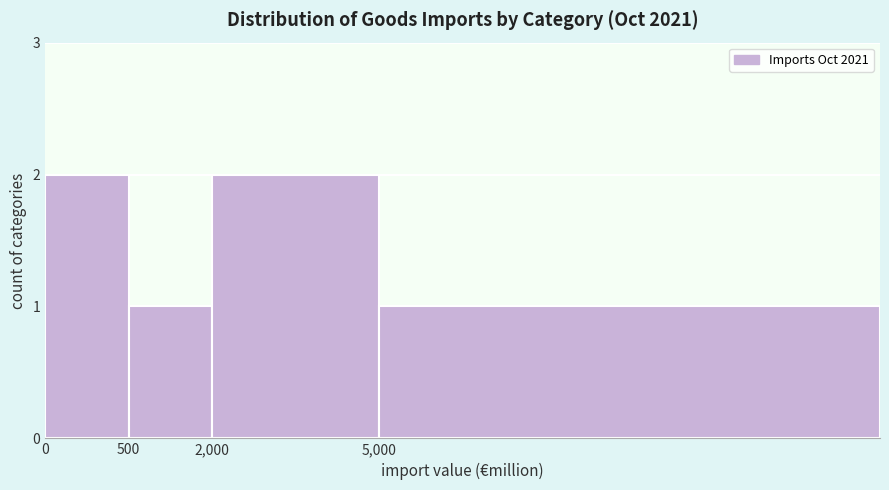

Reading left to right, transcribe all the data shown in this chart.

2	1	2	1